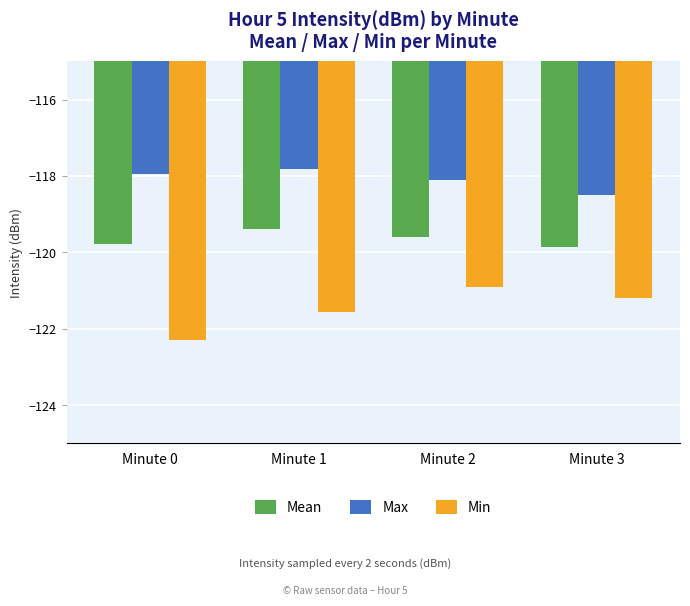

List the series in order of their overall mean, highest first.

Max, Mean, Min